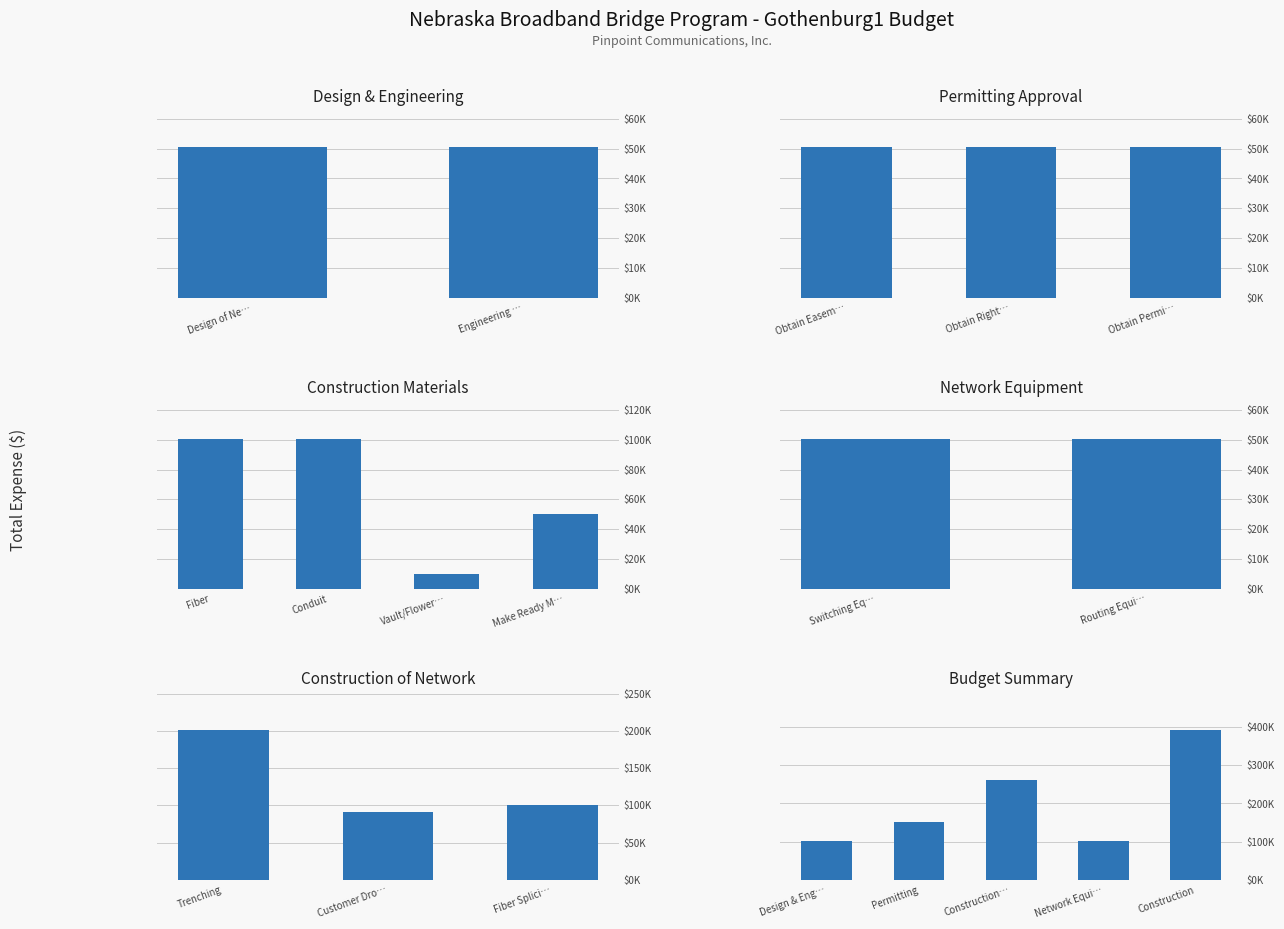

True or false: Total Expense has a value of 80127.3 at Routing Equipment.

False